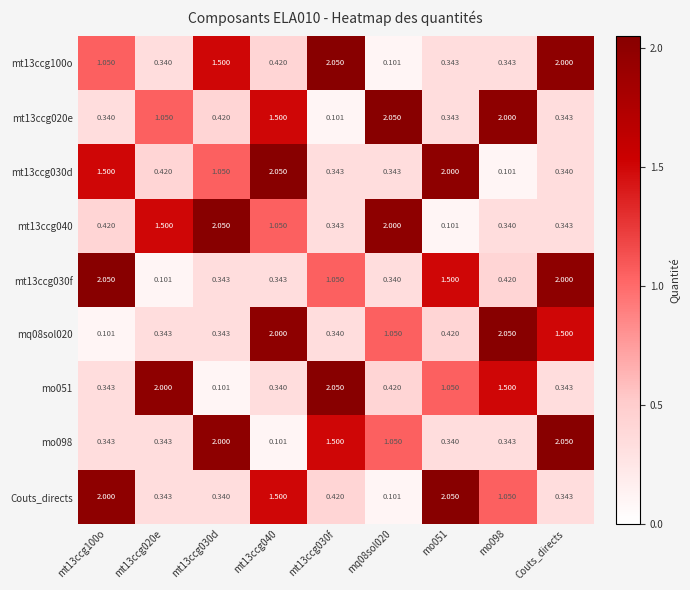

How many distinct data groups are displayed?

9